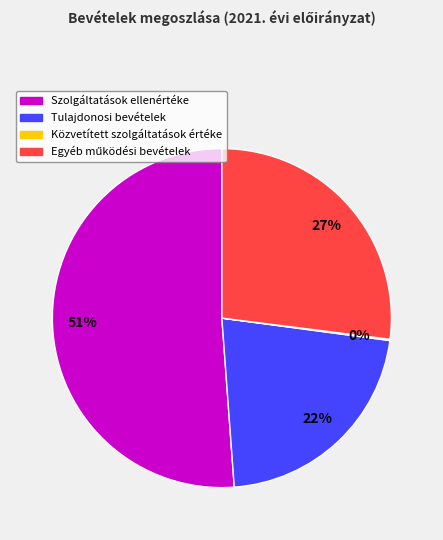

To the nearest percent, what is the average slice percentage?

25%